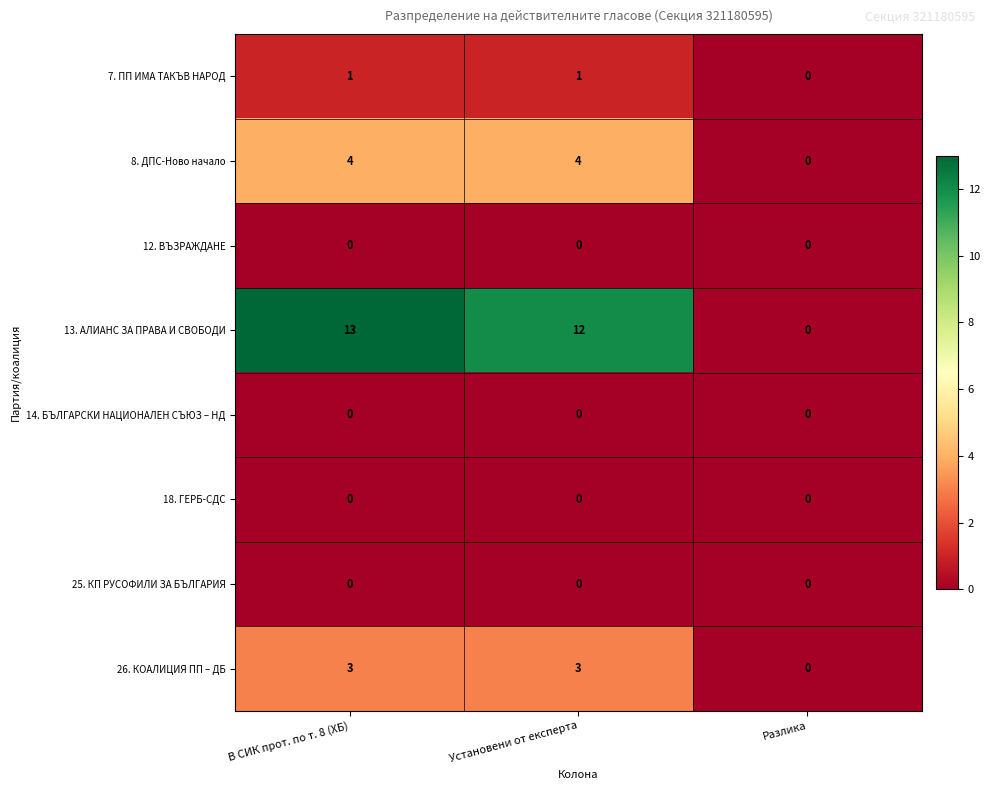

Count the number of data series in this chart.

8